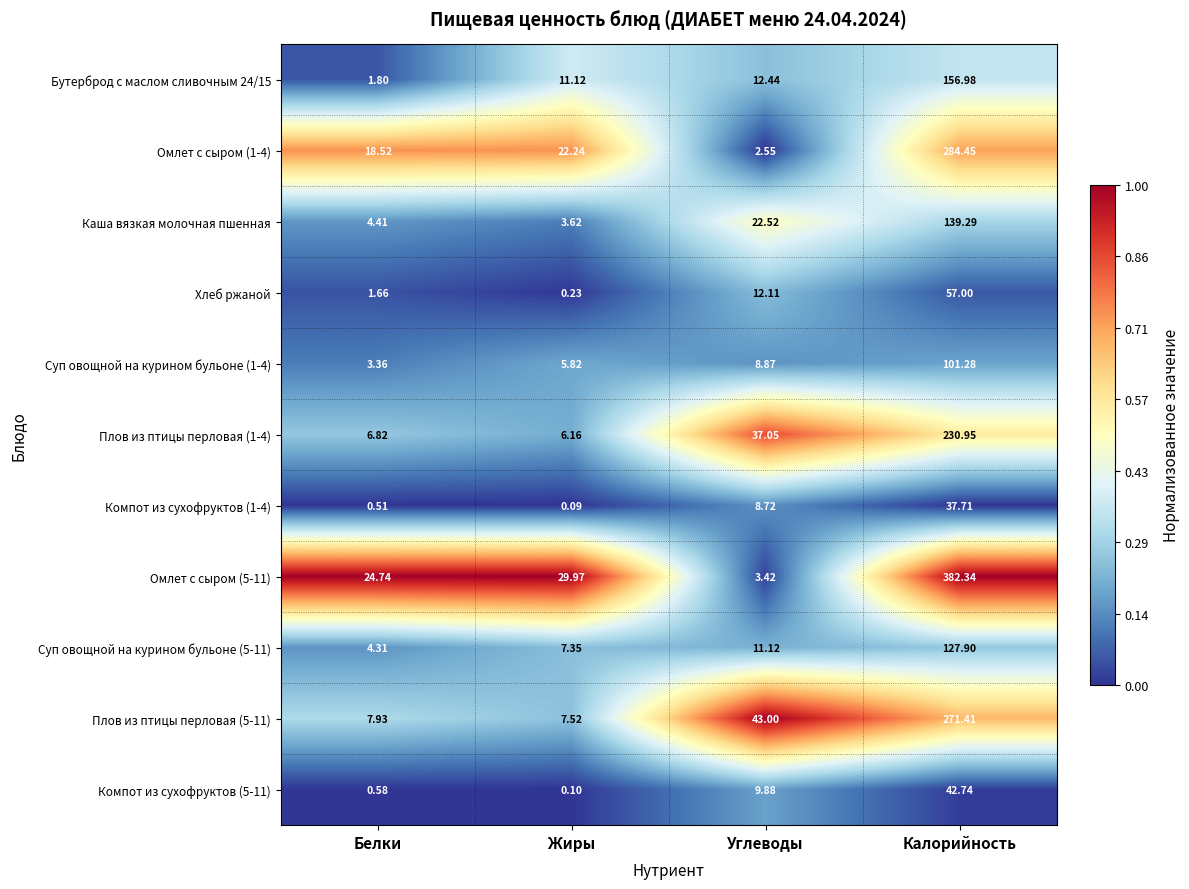

Where does the Суп овощной на курином бульоне (1-4) series first go above 8?

Углеводы